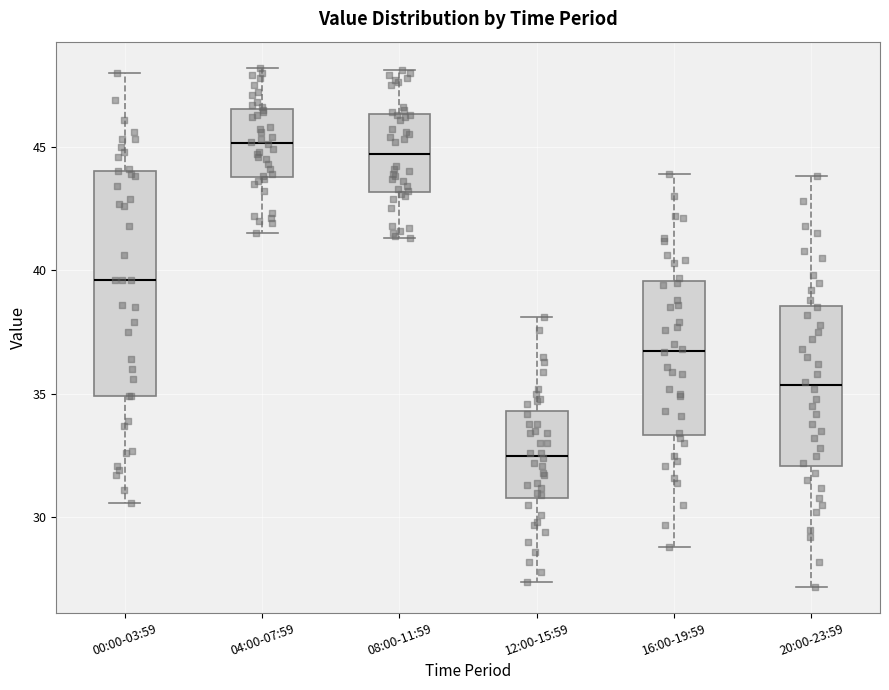

Reading left to right, transcribe this box plot: for each box, give where its median line is, the range the box spans, and where its two whiskers end, as read against the y-axis. The values are not printed on the chart, so give them approximately, as read against the axis.

00:00-03:59: median 39.5, box 35.0 to 44.0, whiskers 30.5 to 48.0
04:00-07:59: median 45.0, box 44.0 to 46.5, whiskers 41.5 to 48.0
08:00-11:59: median 44.5, box 43.0 to 46.5, whiskers 41.5 to 48.0
12:00-15:59: median 32.5, box 31.0 to 34.5, whiskers 27.5 to 38.0
16:00-19:59: median 37.0, box 33.5 to 39.5, whiskers 29.0 to 44.0
20:00-23:59: median 35.5, box 32.0 to 38.5, whiskers 27.0 to 44.0